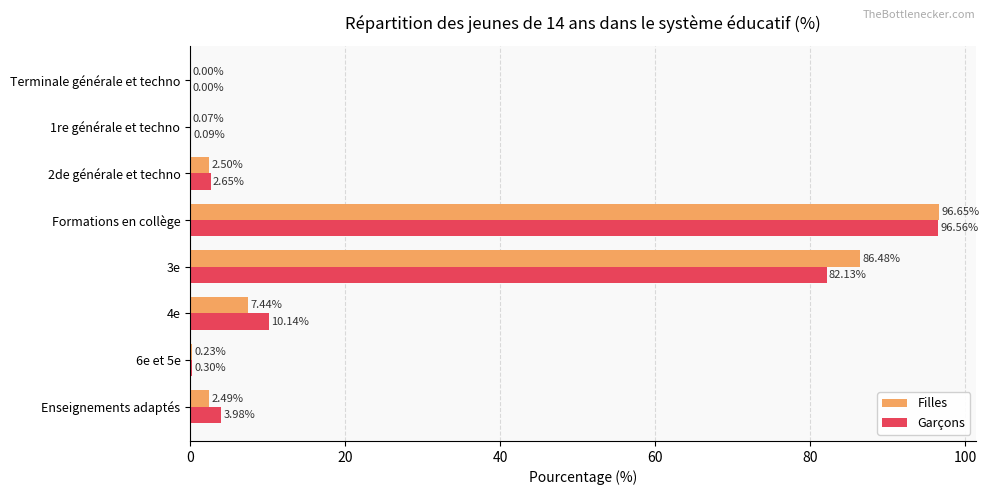

Between Enseignements adaptés and 4e, which series saw the biggest shift?

Garçons